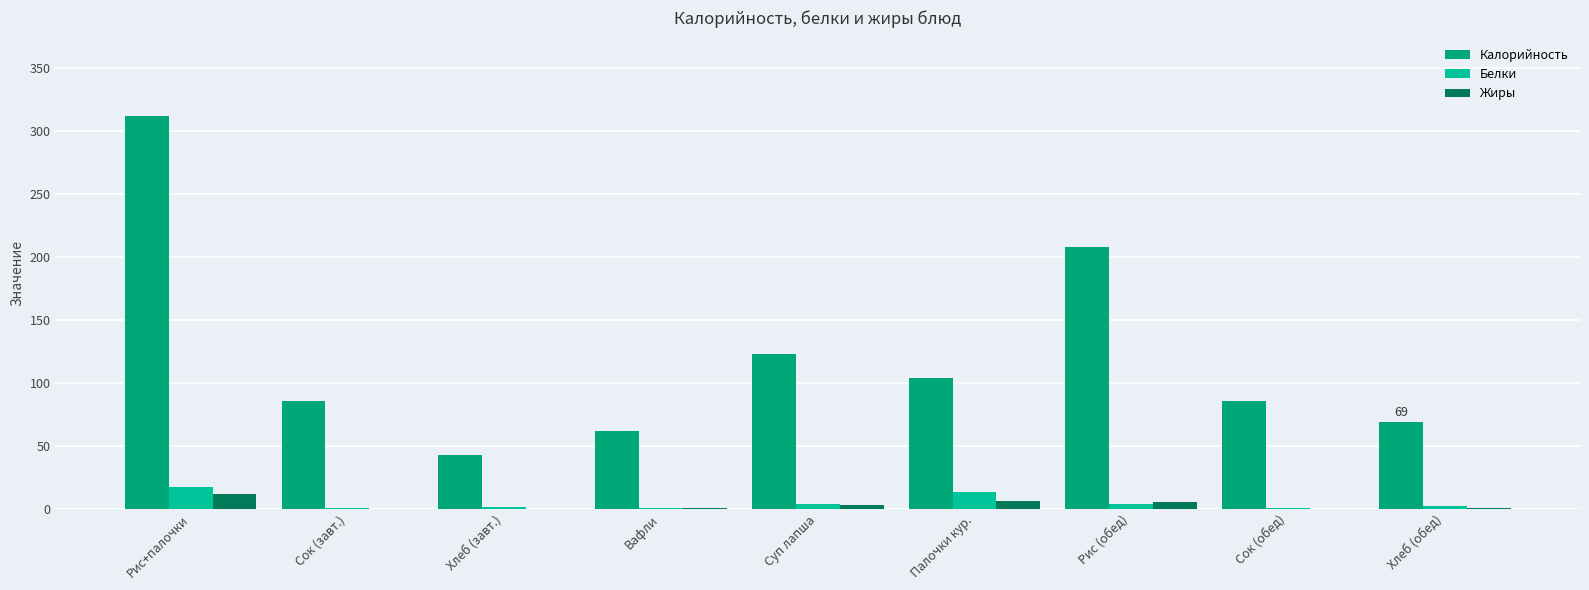

What is the approximate value of Жиры at Рис+палочки?

11.9